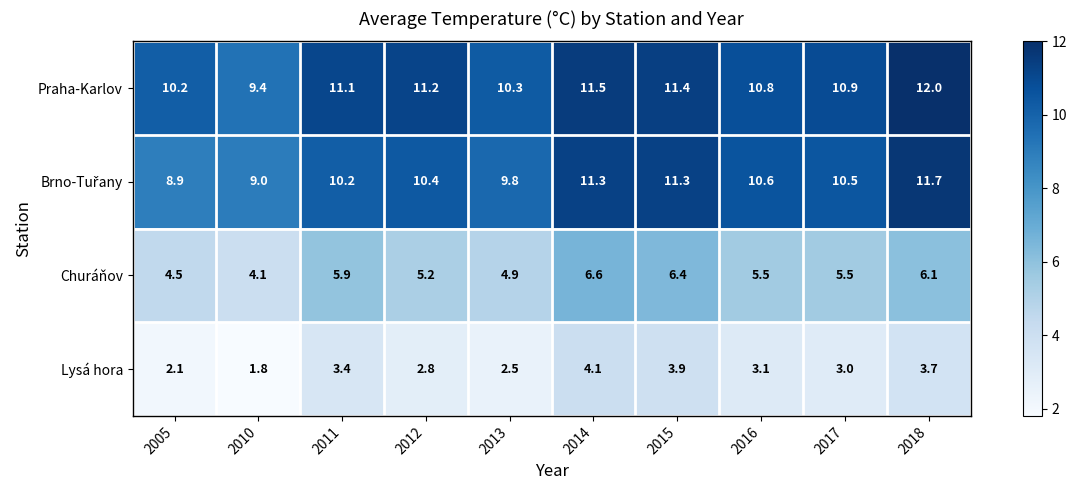

Where does the Lysá hora series first go above 3?

2011